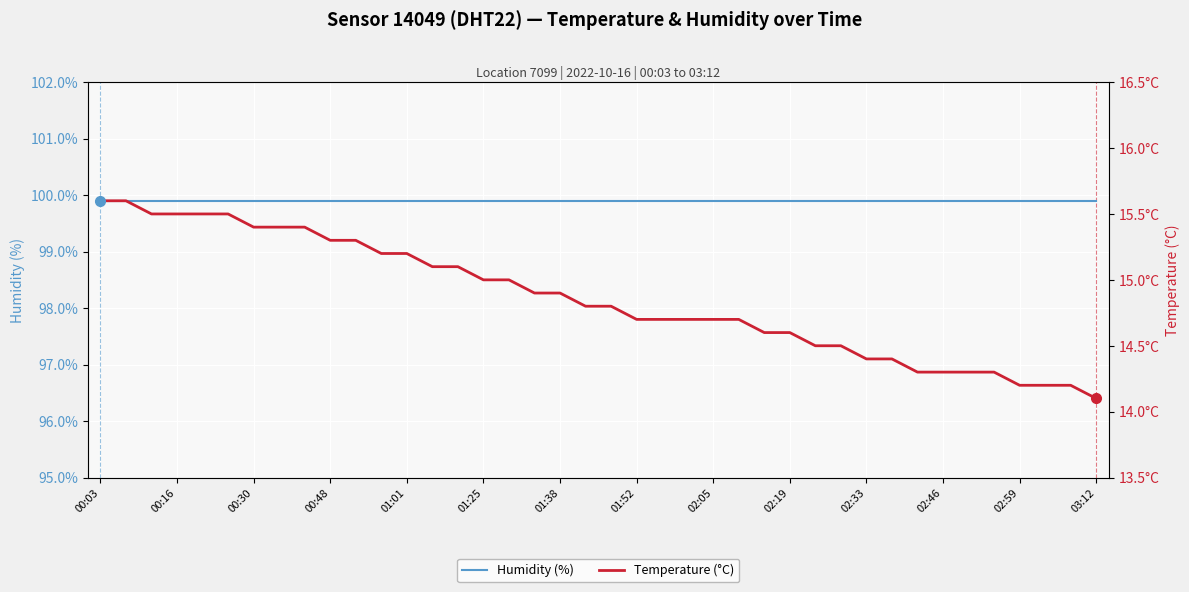

What is the spread (max minus min) of values at 16?

84.9